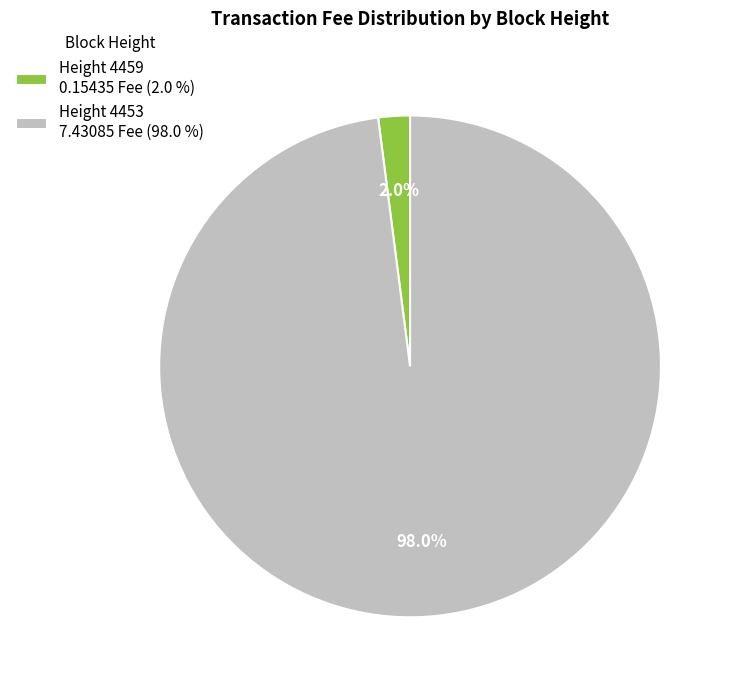

Between Height 4459 0.15435 Fee (2.0 %) and Height 4453 7.43085 Fee (98.0 %), which is larger?

Height 4453 7.43085 Fee (98.0 %)